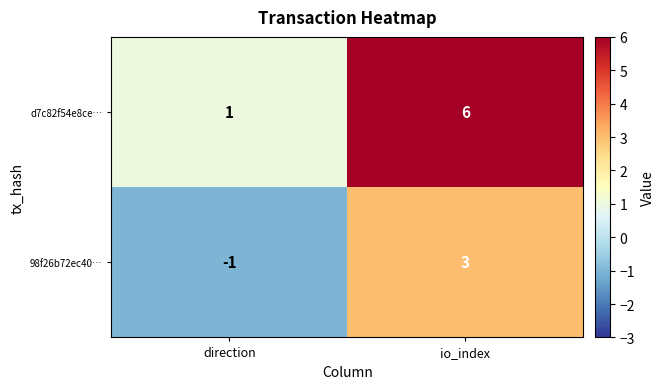

What is the difference between the 98f26b72ec40… values at io_index and direction?

4